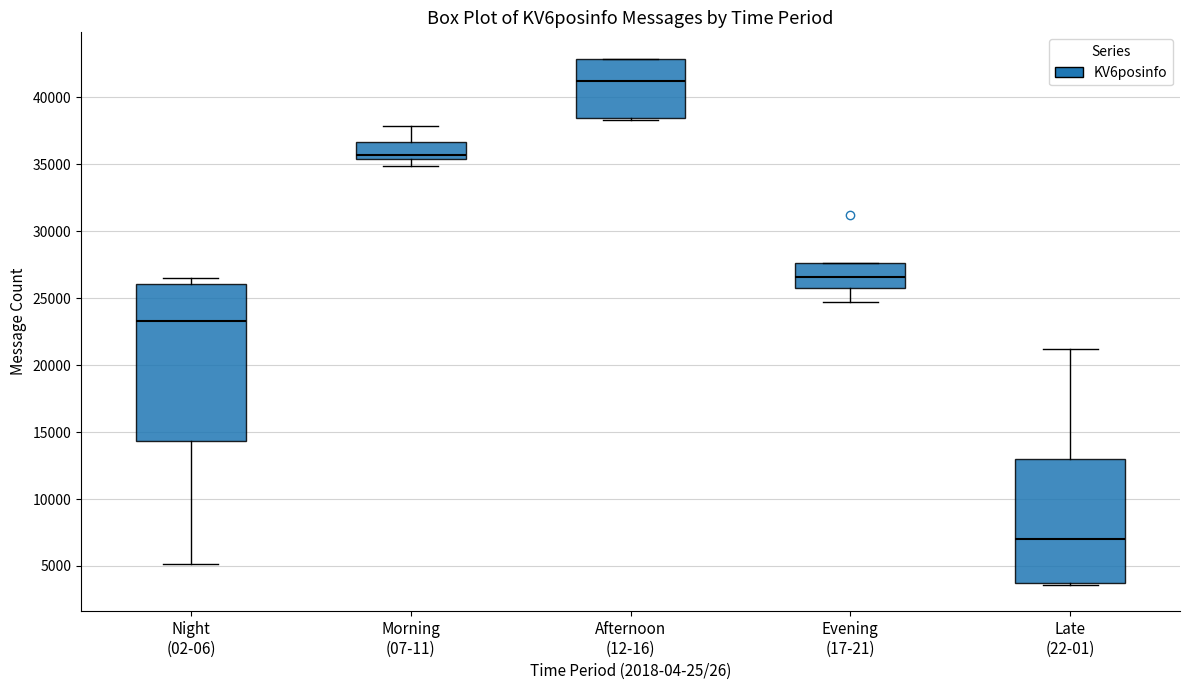

Reading left to right, transcribe this box plot: for each box, give where its median line is, the range the box spans, and where its two whiskers end, as read against the y-axis. The values are not printed on the chart, so give them approximately, as read against the axis.

Night (02-06): median 23500, box 14500 to 26000, whiskers 5000 to 26500
Morning (07-11): median 35500 (just above the box's lower edge), box 35500 to 36500, whiskers 35000 to 38000
Afternoon (12-16): median 41000, box 38500 to 43000, whiskers 38500 to 43000
Evening (17-21): median 26500, box 25500 to 27500, whiskers 24500 to 27500
Late (22-01): median 7000, box 3500 to 13000, whiskers 3500 to 21000